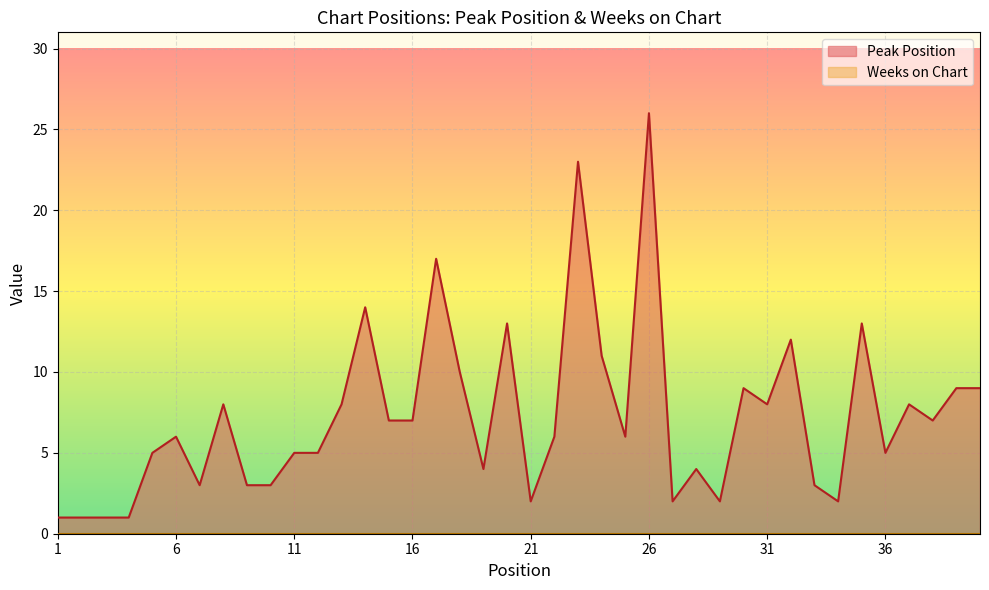

Reading left to right, list all the values displayed in this chart.

1	1	1	1	5	6	3	8	3	3	5	5	8	14	7	7	17	10	4	13	2	6	23	11	6	26	2	4	2	9	8	12	3	2	13	5	8	7	9	9